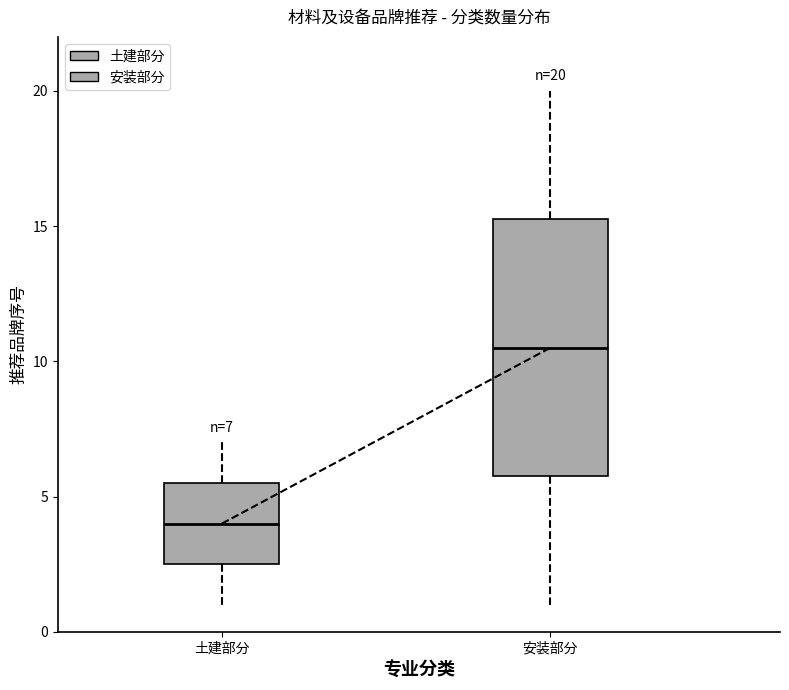

Which box is the tallest, from its lower edge to its upper edge?

安装部分